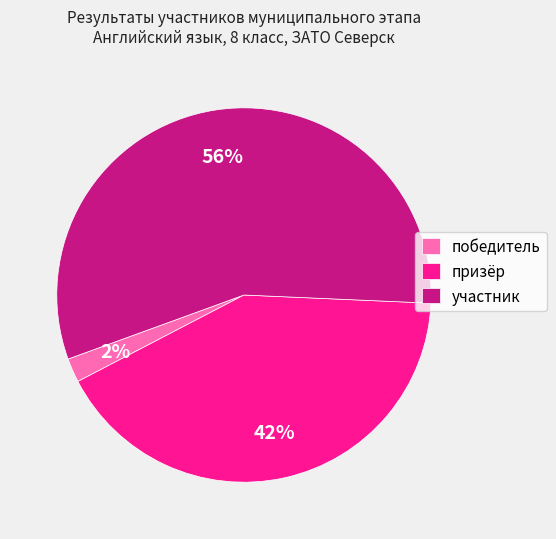

Which slice is the largest?

участник